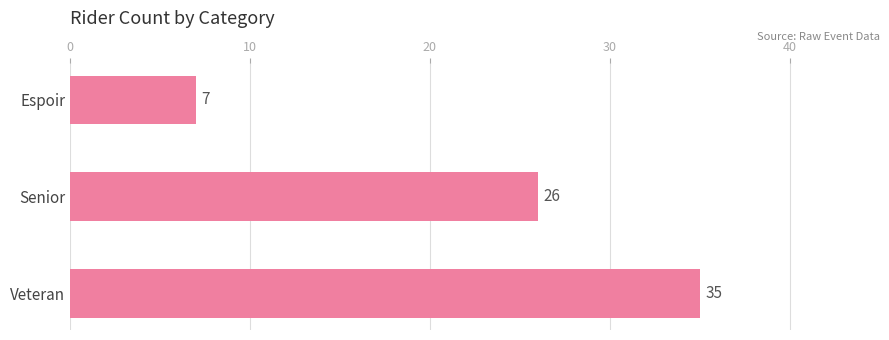

What is the label of the 2nd bar from the bottom?

Senior